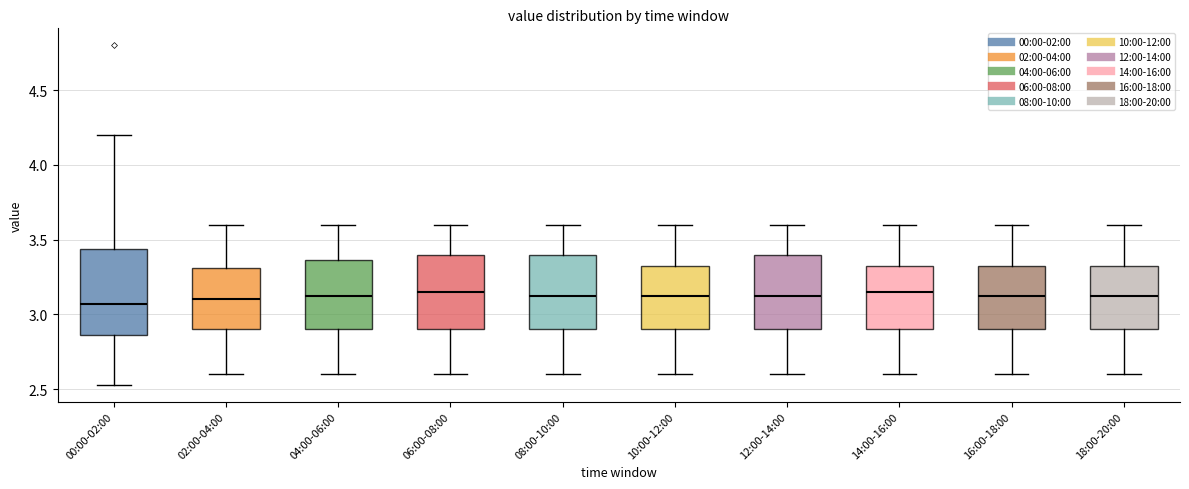

Comparing the boxes themselves (not the whiskers), which one is the tallest?

00:00-02:00